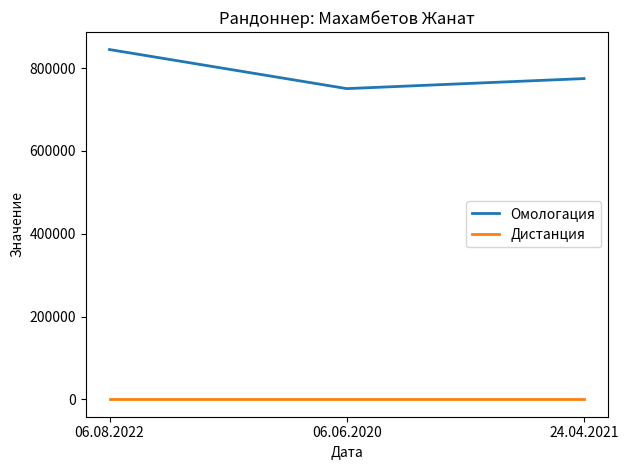

Does the chart display data point markers on the line(s)?

No